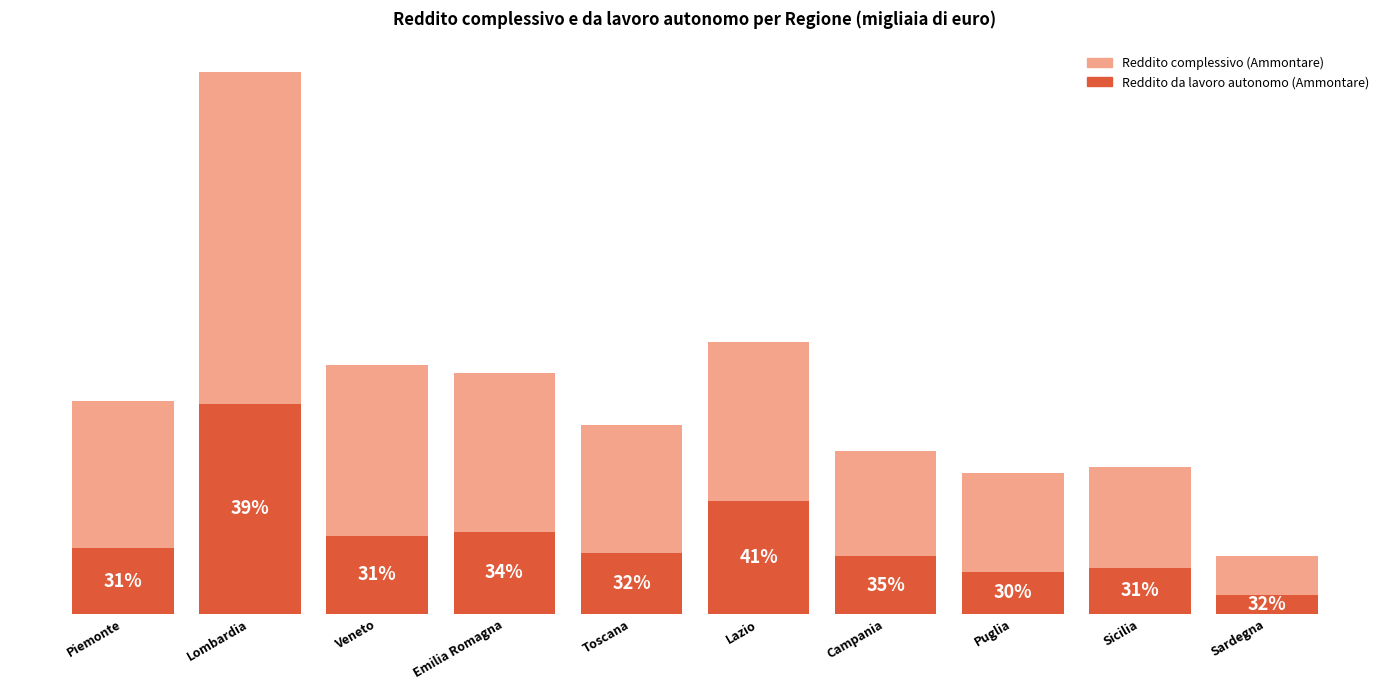

Rank the categories by Reddito complessivo (Ammontare) value from lowest to highest.

Sardegna, Puglia, Sicilia, Campania, Toscana, Piemonte, Lazio, Emilia Romagna, Veneto, Lombardia